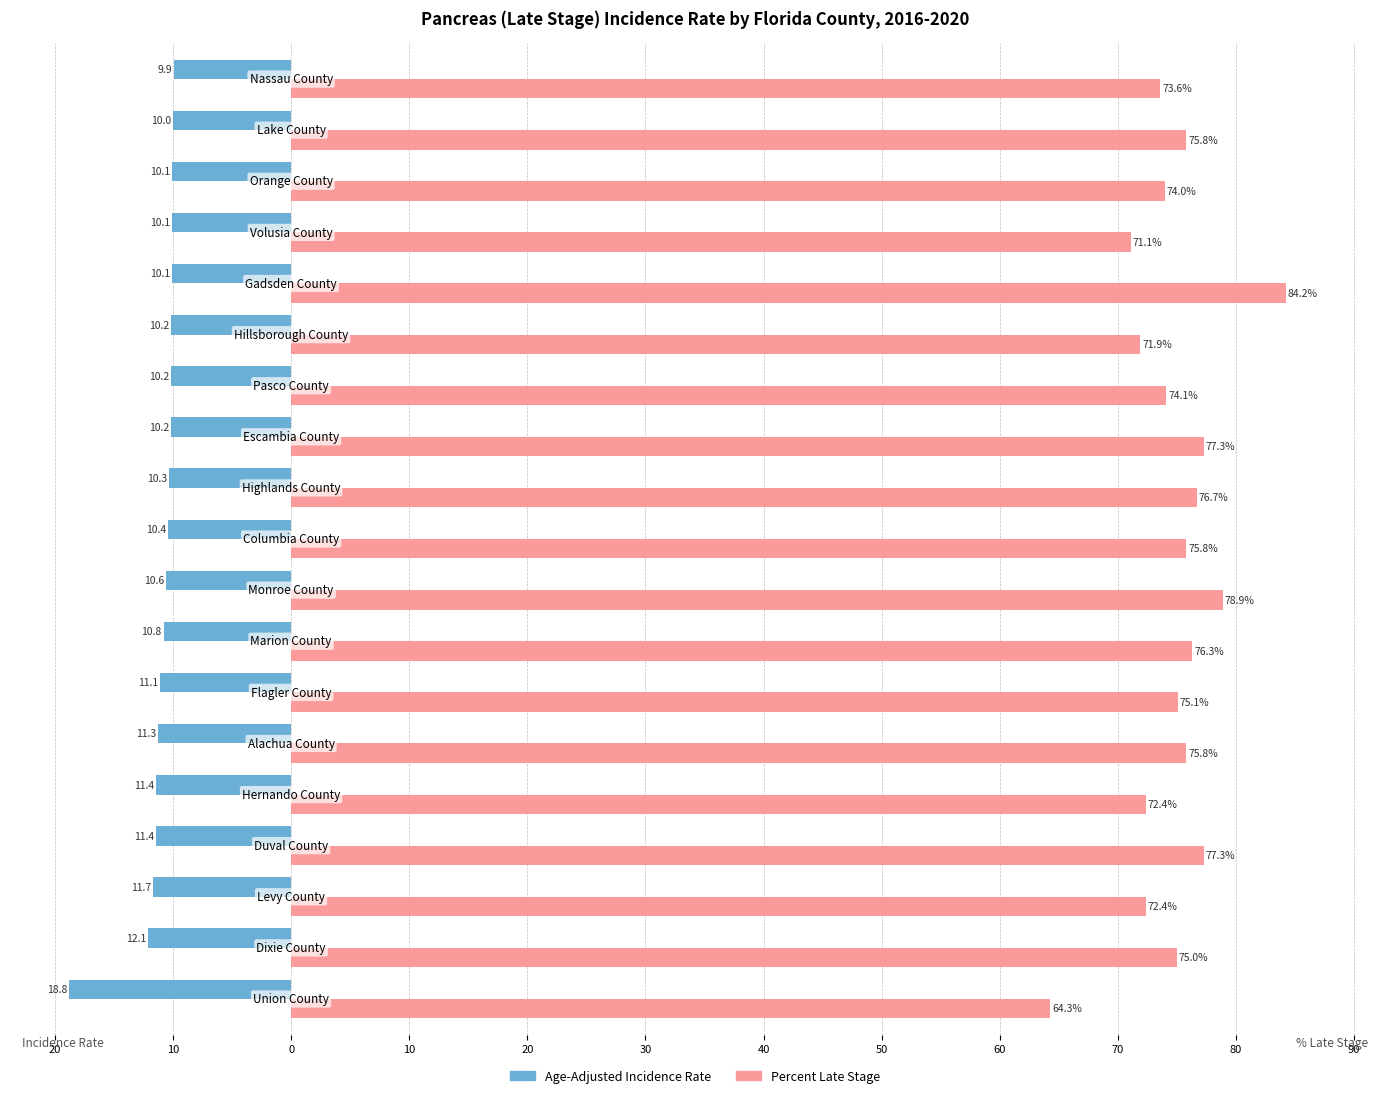

What are all the series names shown in the legend?

Age-Adjusted Incidence Rate, Percent Late Stage